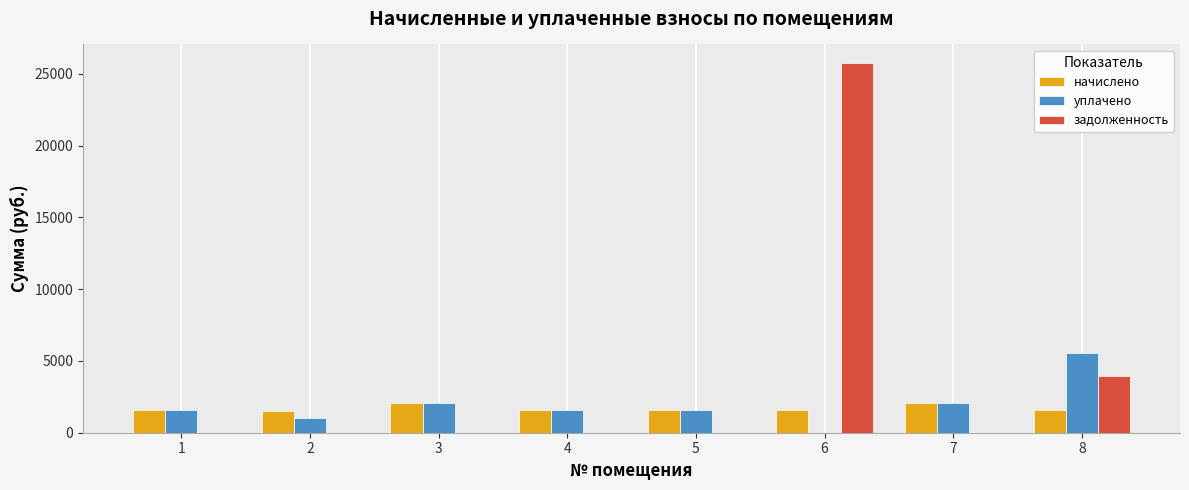

Which series has the largest total across all categories?

задолженность